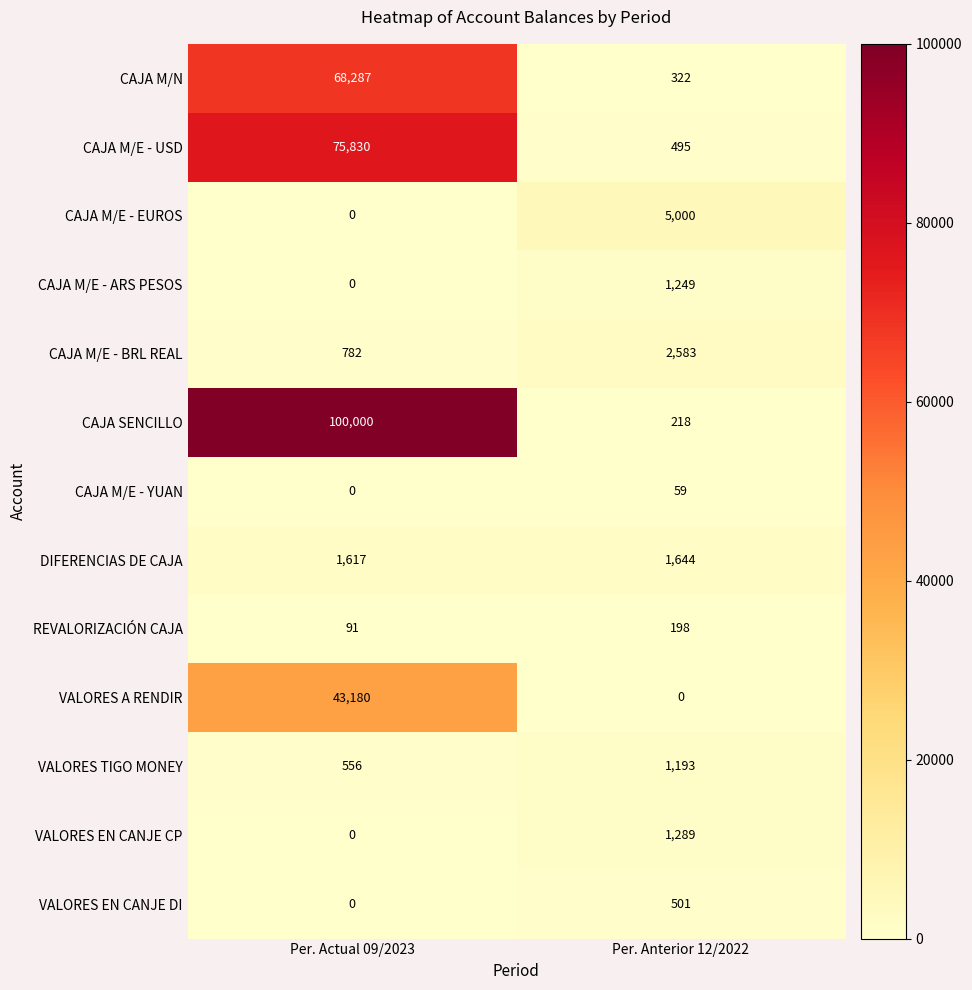

Between Per. Actual 09/2023 and Per. Anterior 12/2022, which series saw the biggest shift?

CAJA SENCILLO